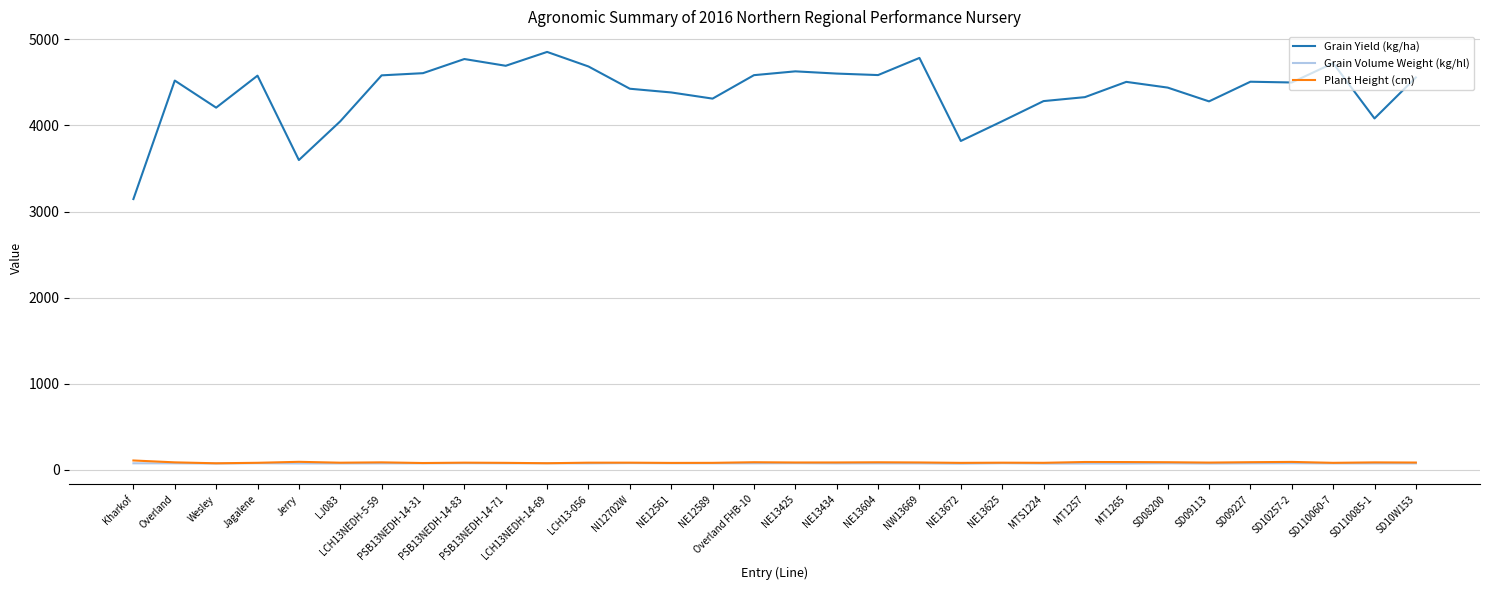

What is the maximum value for Grain Yield (kg/ha)?

4852.6